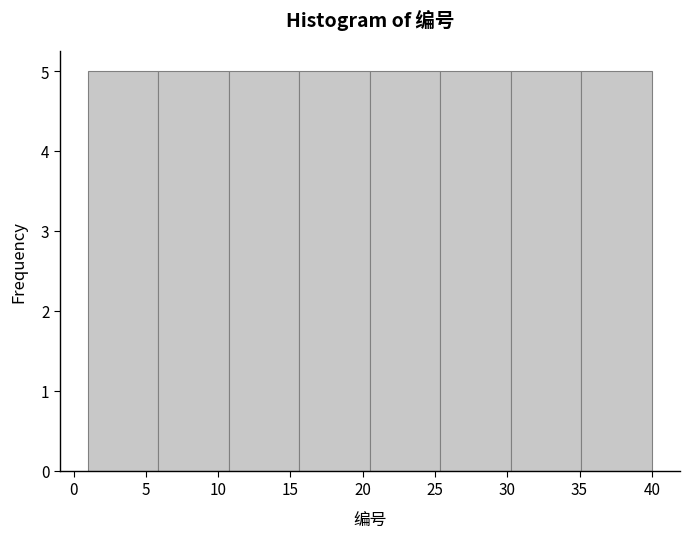

Reading left to right, transcribe this chart: for each bar, give the range it covers on the x-axis and its height. Neither the bar edges nor the heights are printed on the chart, so give them approximately, as read against the axes.

1.0 to 6.0: 5
6.0 to 11.0: 5
11.0 to 15.5: 5
15.5 to 20.5: 5
20.5 to 25.5: 5
25.5 to 30.5: 5
30.5 to 35.0: 5
35.0 to 40.0: 5